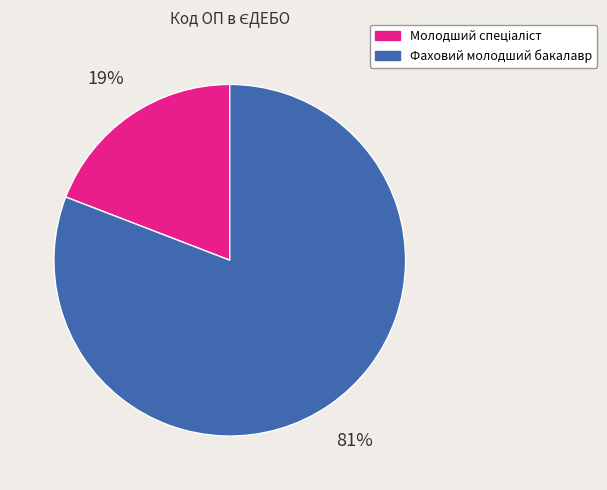

Does any single category account for the majority?

Yes